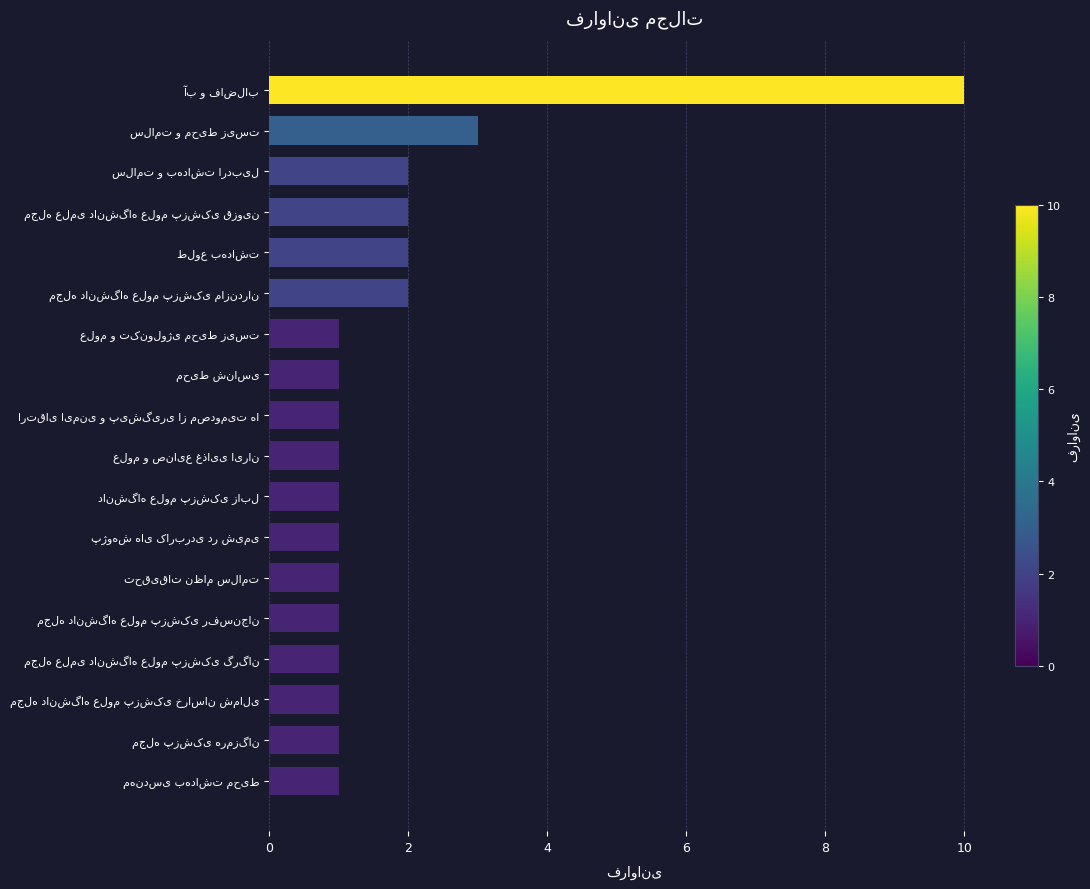

What is the greatest value displayed?

10